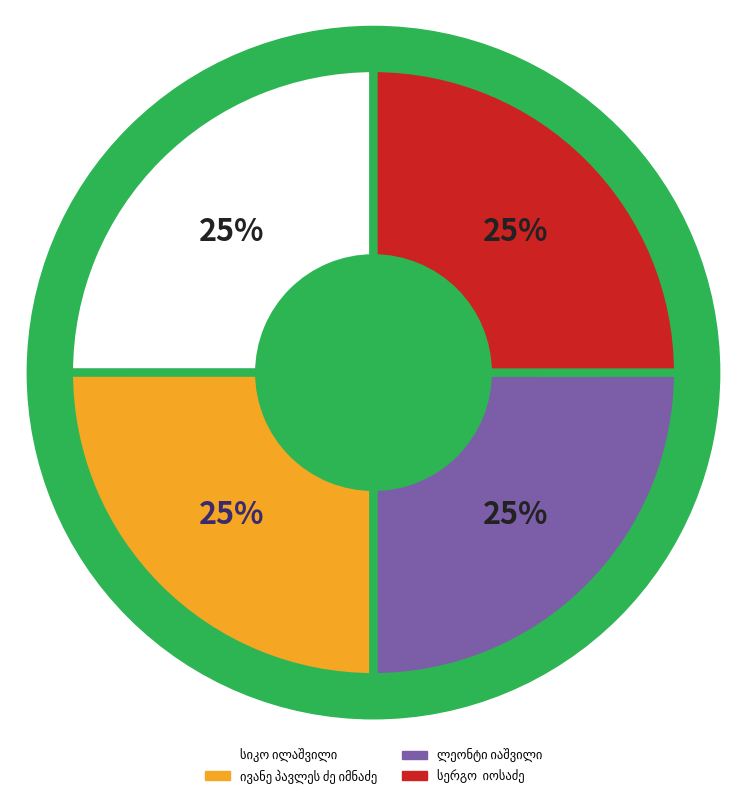

The ლეონტი იაშვილი slice represents 15% of the pie. True or false?

False